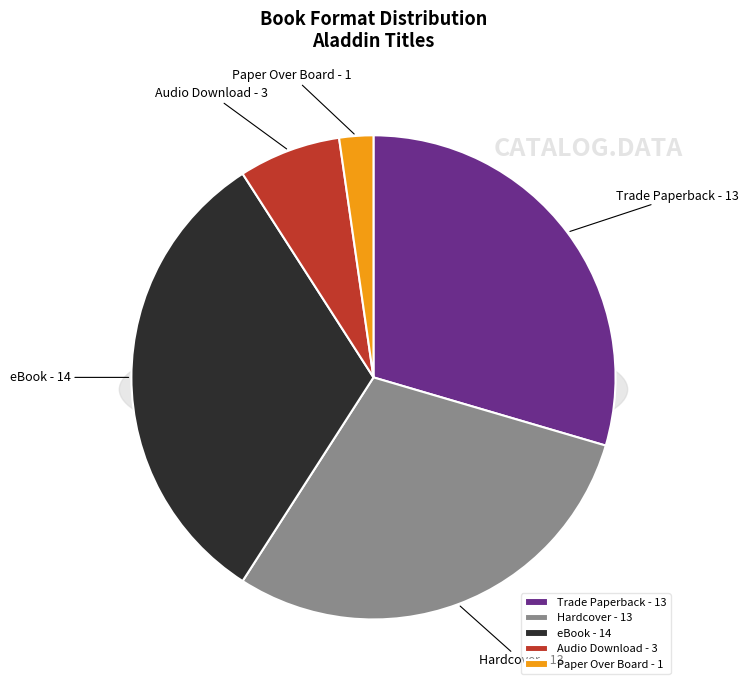

True or false: Paper Over Board accounts for 1% of the total.

False